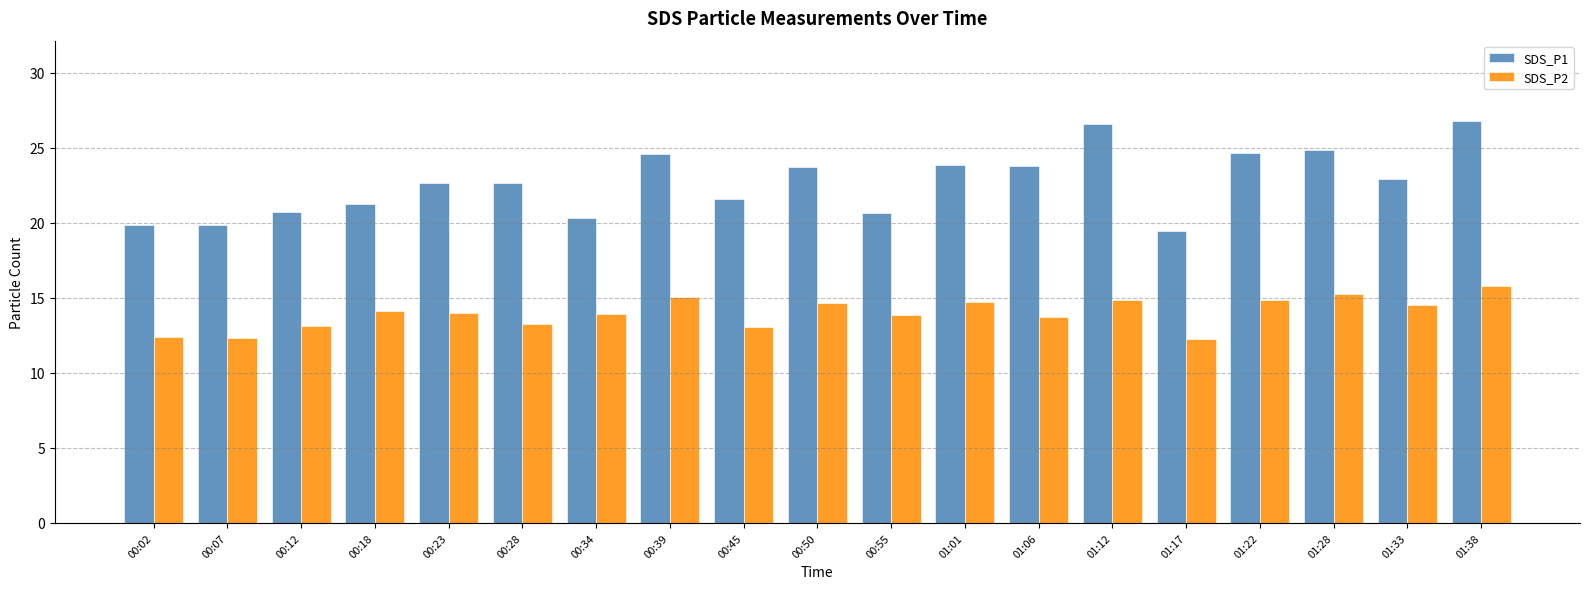

Where does the SDS_P1 series first go above 22?

00:23